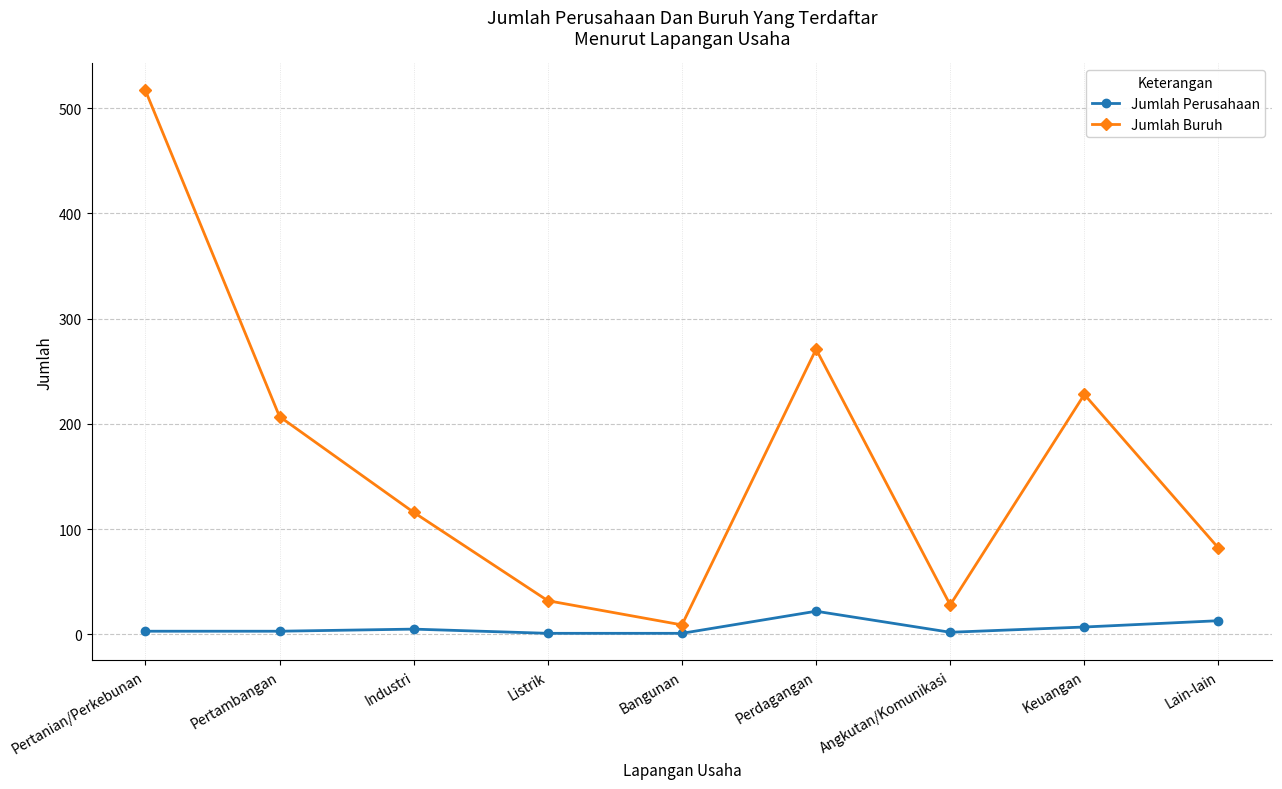

Which series has the widest spread of values?

Jumlah Buruh